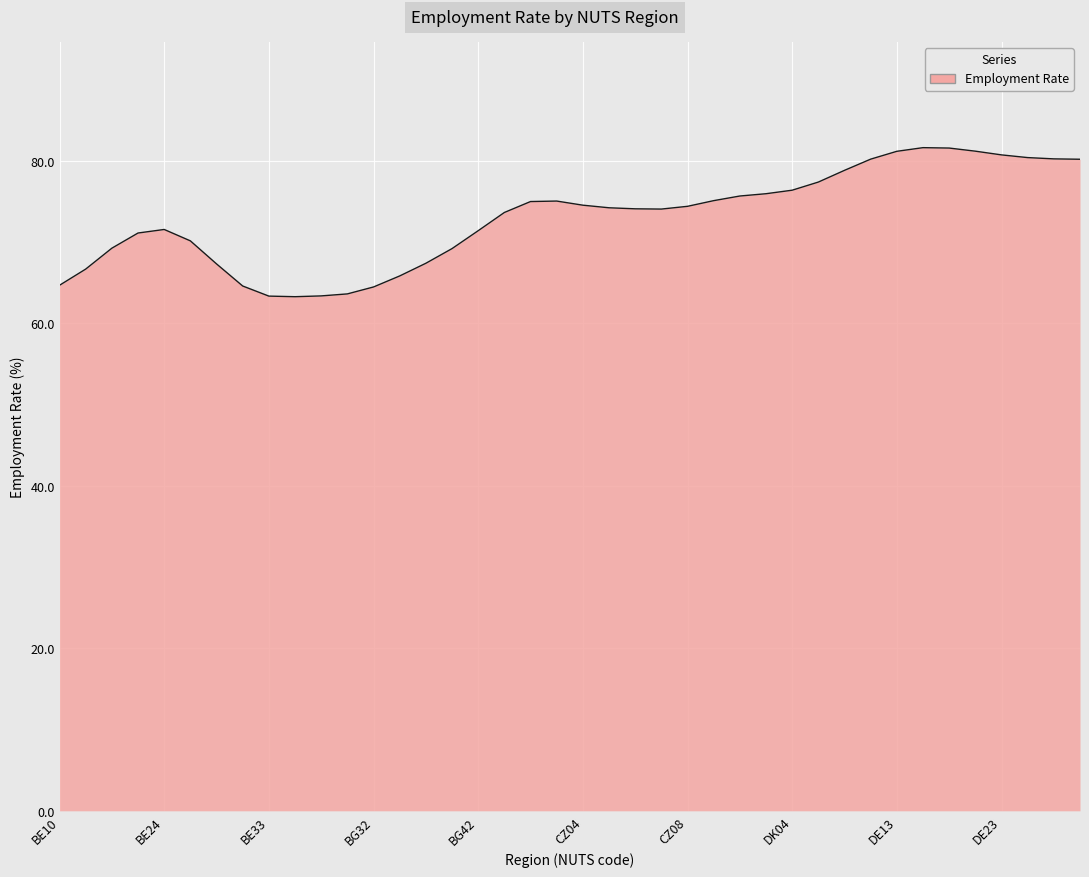

What is the maximum value shown in the chart?

81.6